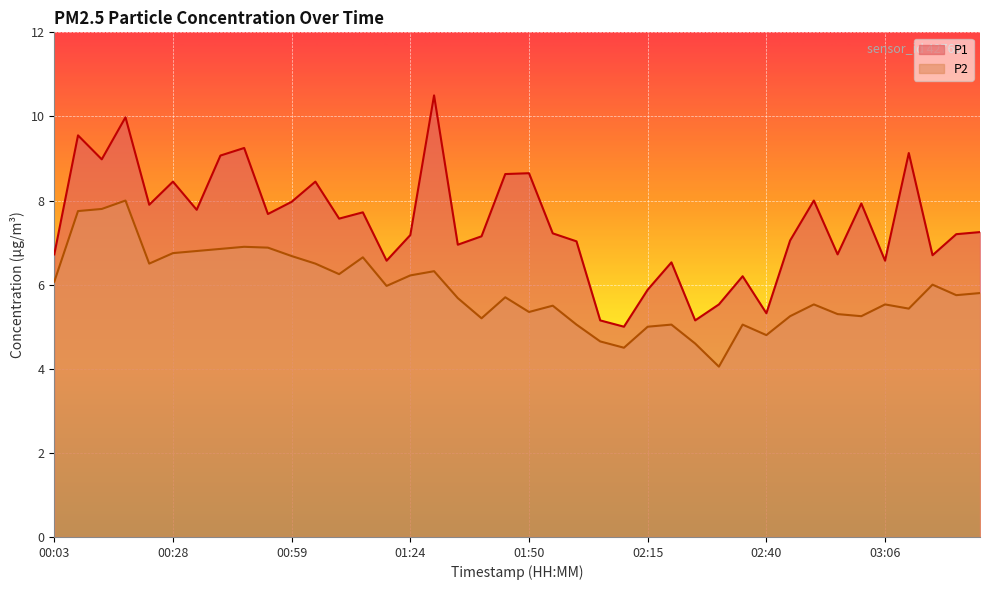

What is the difference between the maximum and minimum values in the P1 series?

5.5